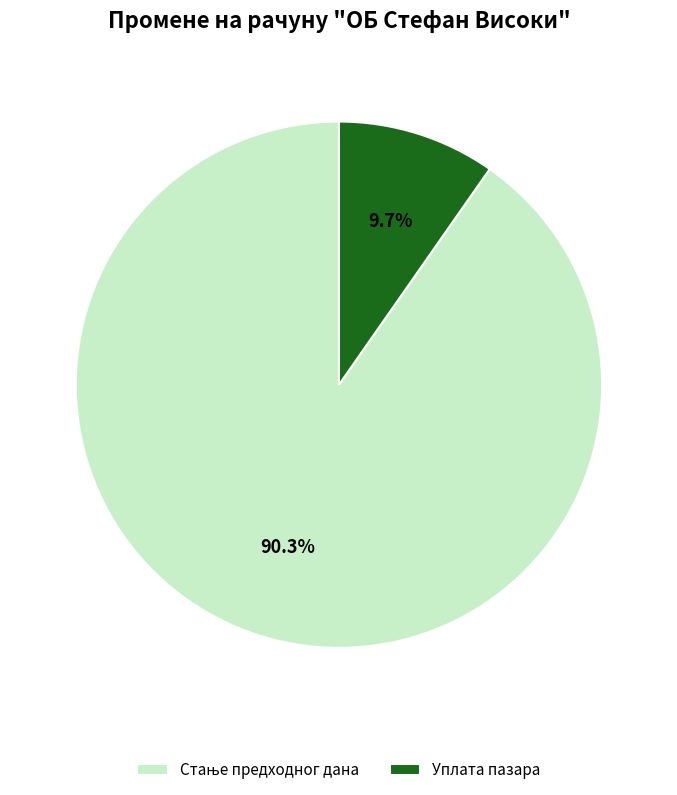

How many slices are in this pie chart?

2